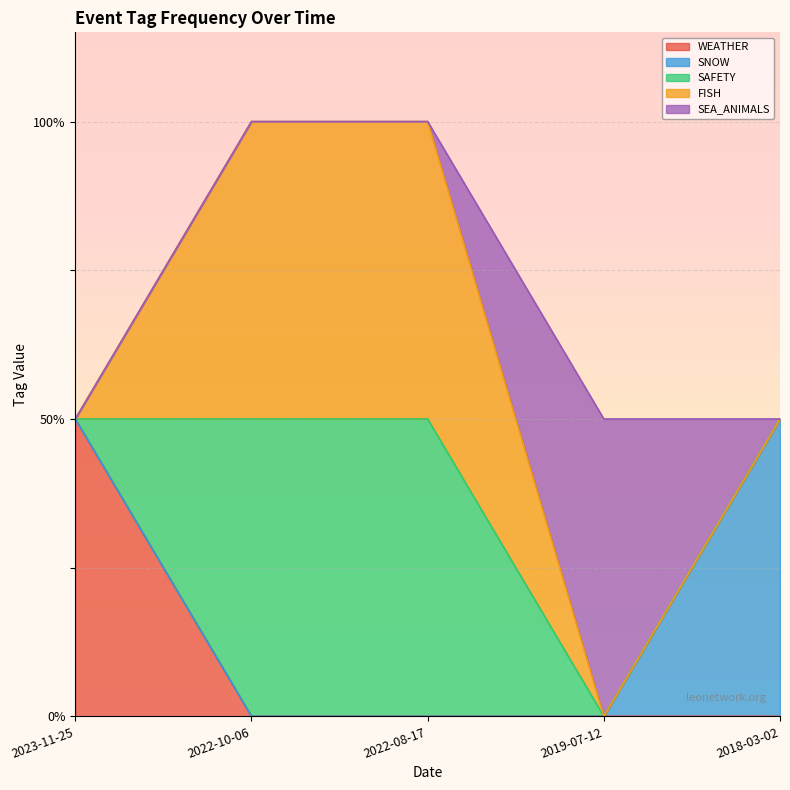

Which series has the largest range (max minus min)?

WEATHER